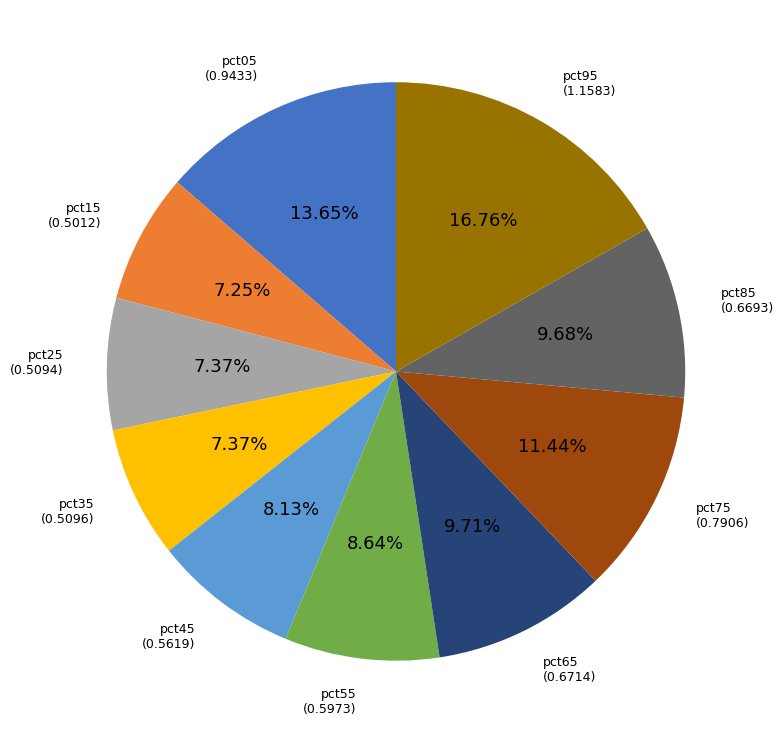

Is there a majority slice in this chart?

No